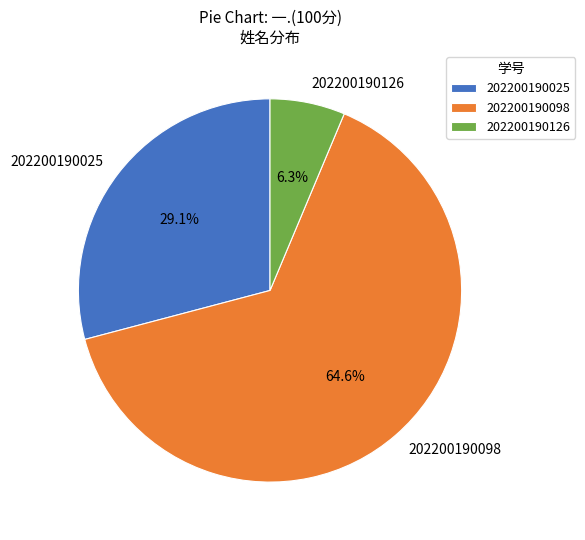

How many segments does this pie chart have?

3